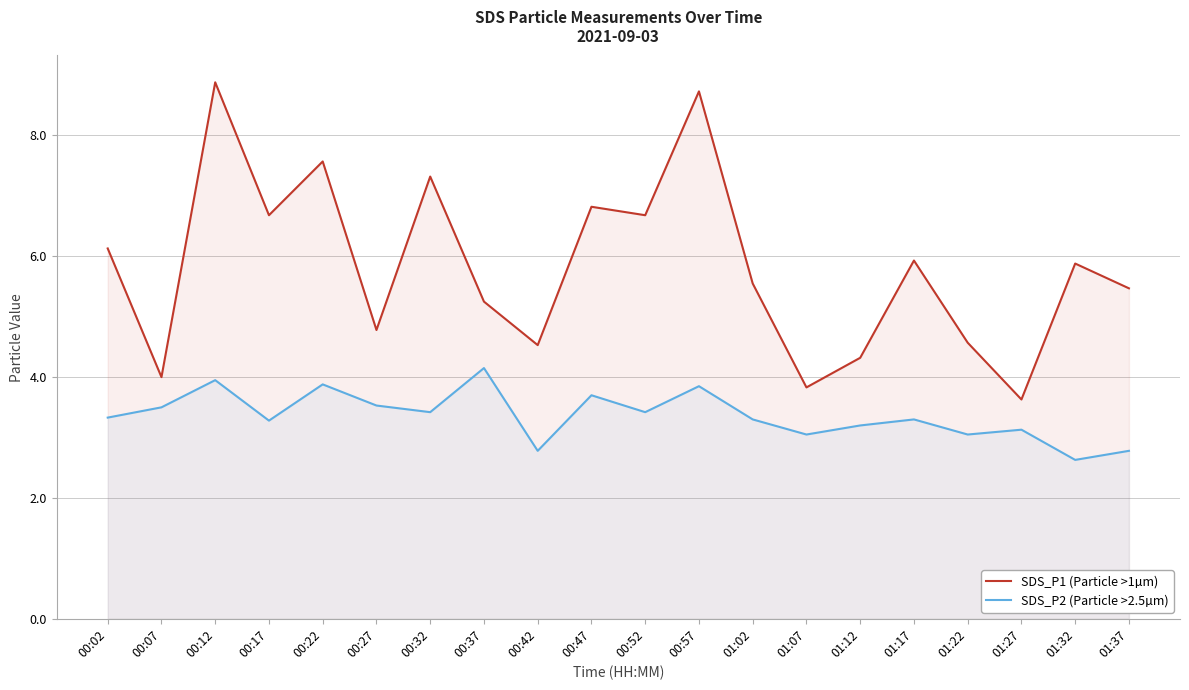

Is the value of SDS_P2 (Particle >2.5µm) at 01:12 greater than the value of SDS_P1 (Particle >1µm) at 00:47?

No